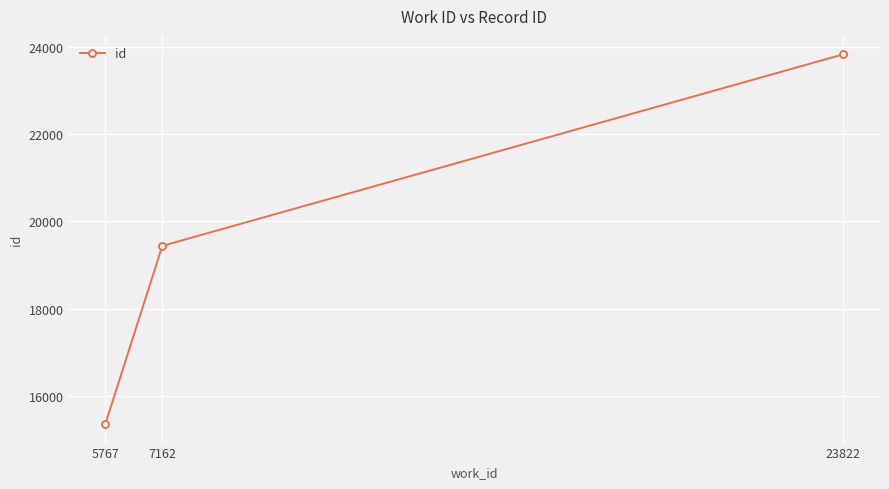

How many data points are less than 19440?

1